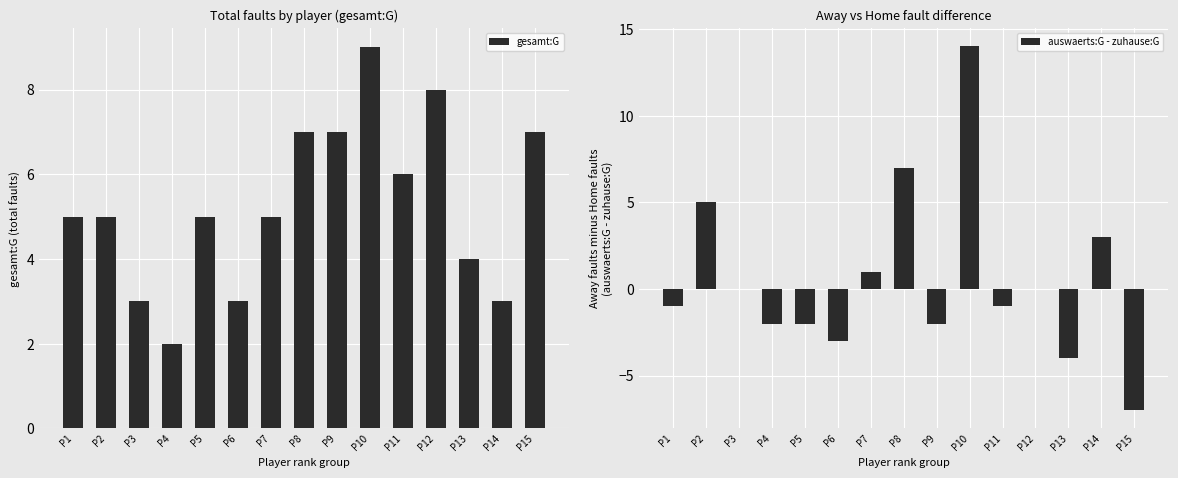

Which series has the largest range (max minus min)?

auswaerts:G - zuhause:G